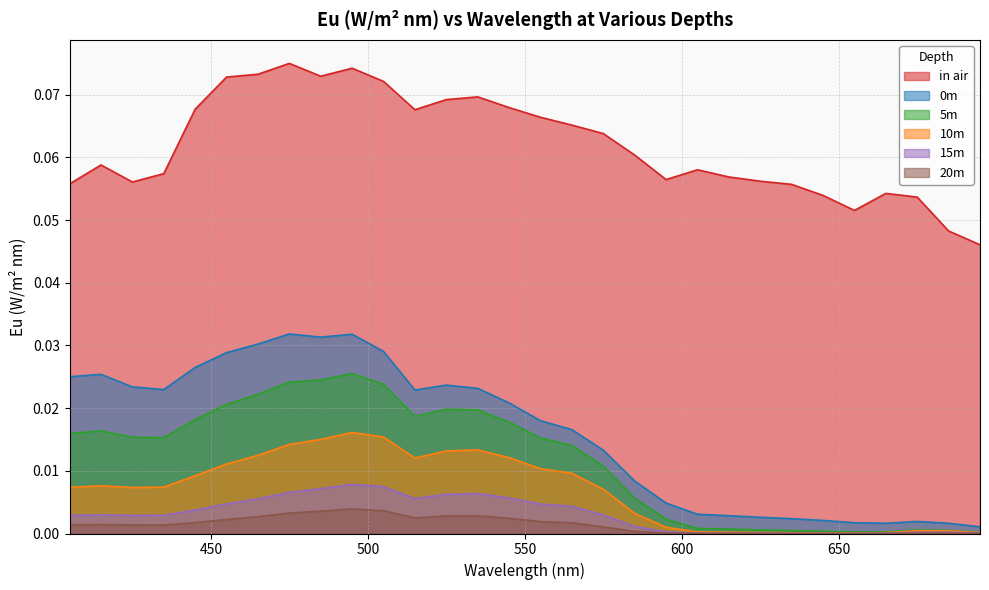

What is the spread (max minus min) of values at 525?

0.1